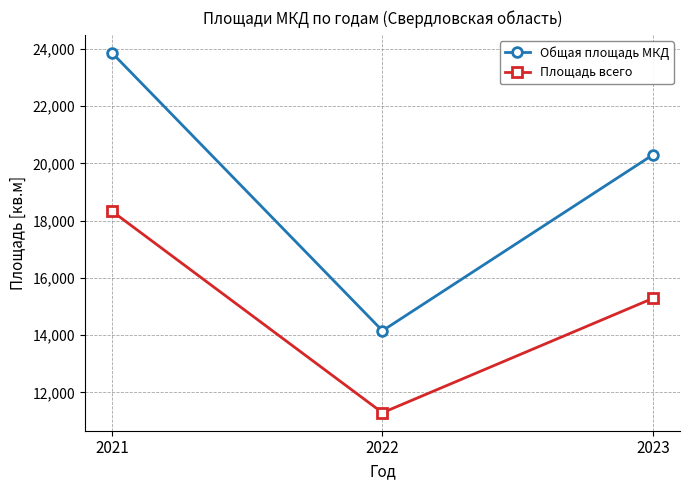

What value does the Площадь всего series have at 2022?

11291.0